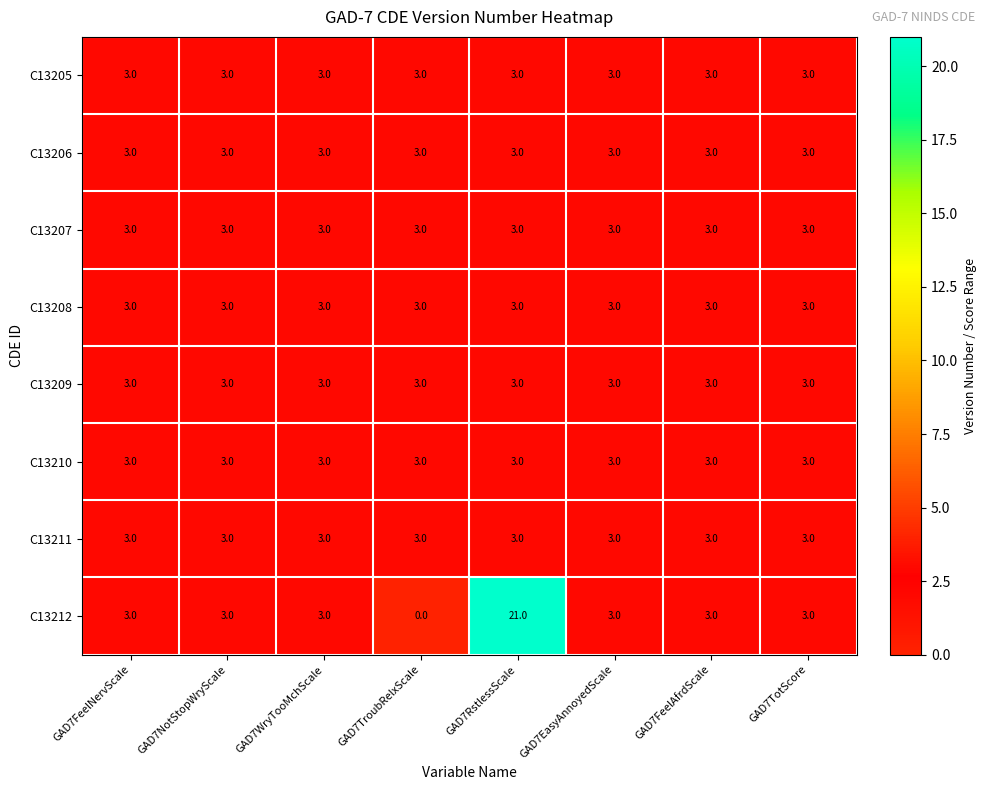

Which series has the largest range (max minus min)?

C13212